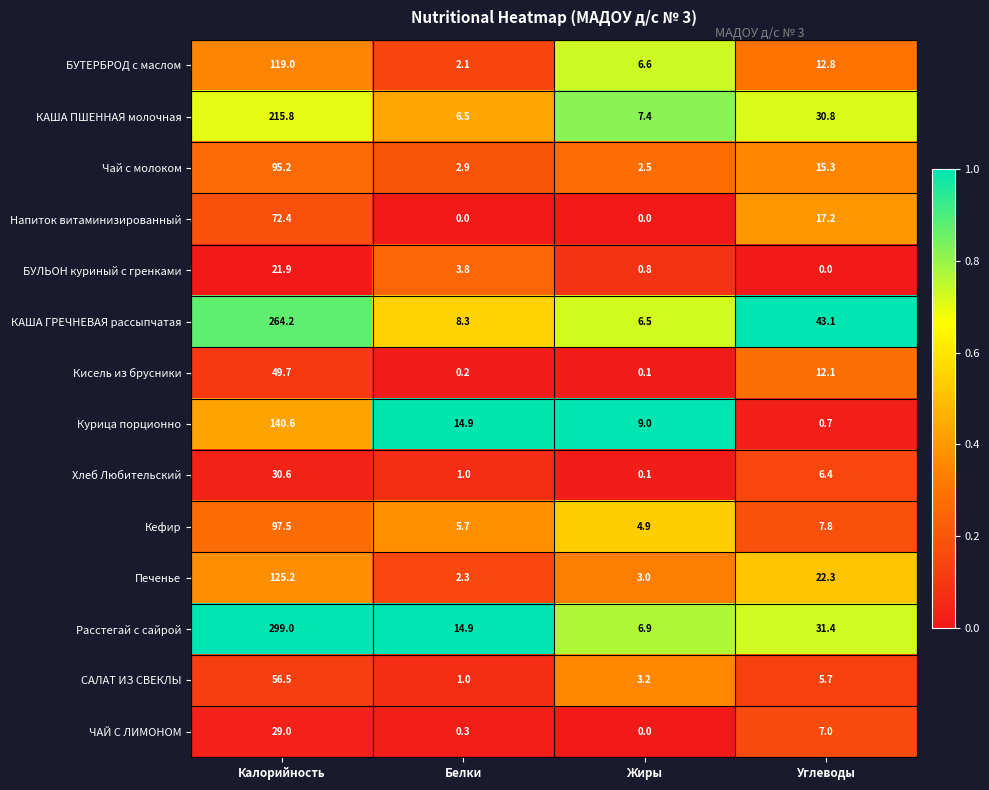

Where does the Хлеб Любительский series first go above 6?

Калорийность